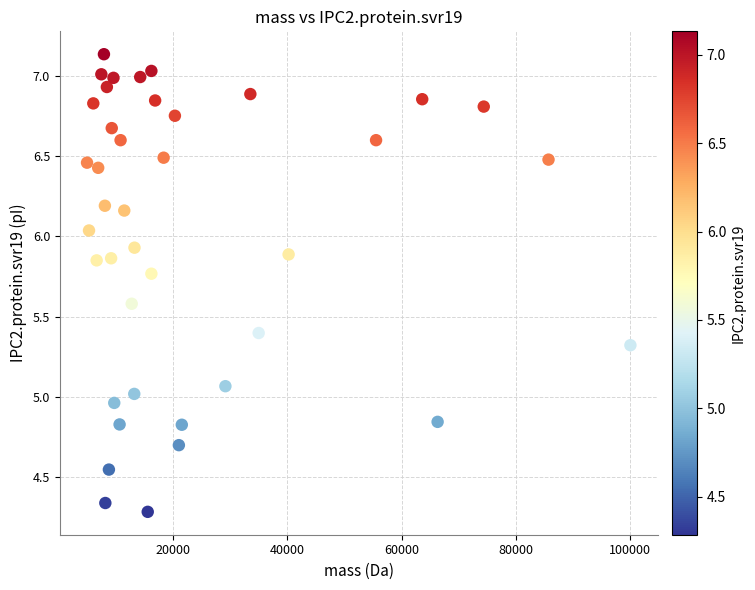

What is the range of X values (max minus min)?

95004.1